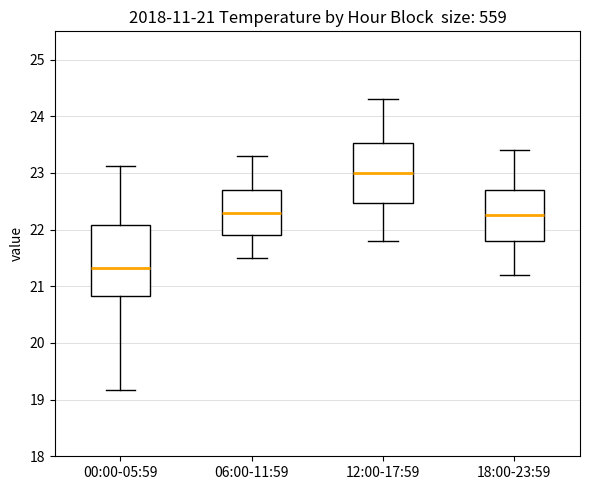

Which box is the tallest, from its lower edge to its upper edge?

00:00-05:59